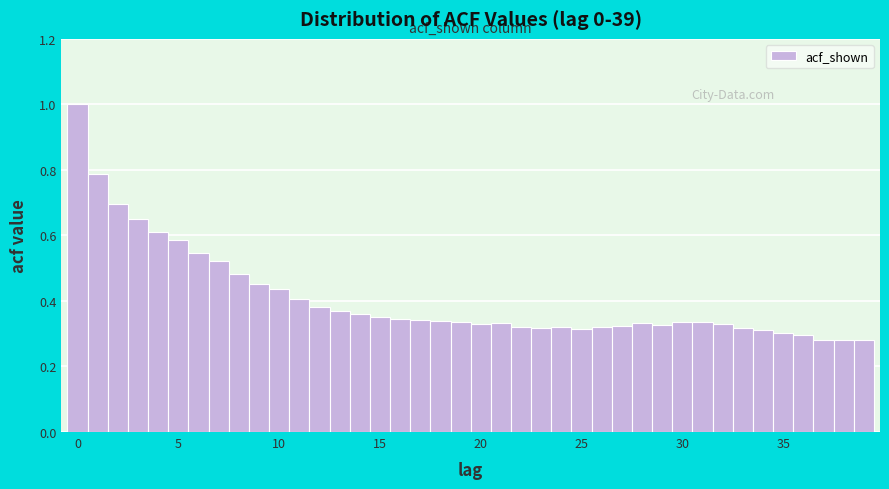

Around what value on the x-axis is the tallest bar? Give the approximate position of its centre, as read against the axis.

0.0